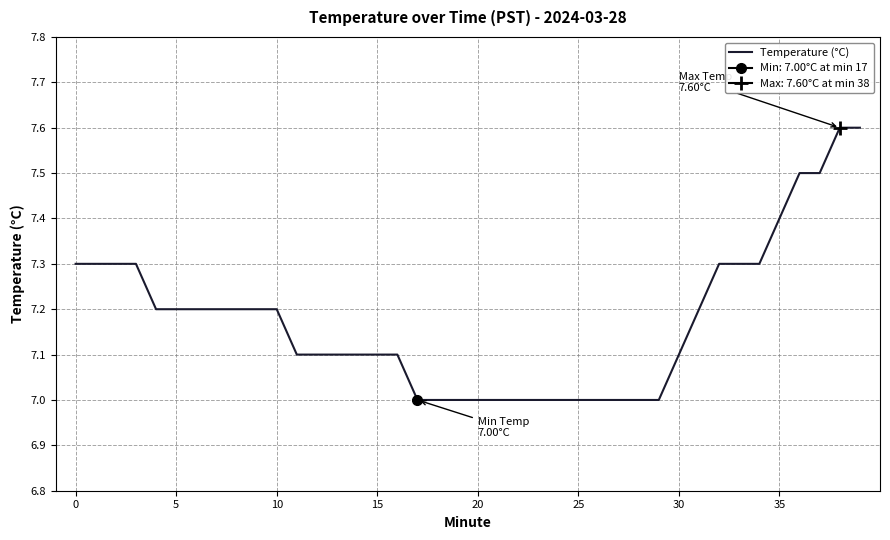

What is the label of the 33rd point from the left?

32